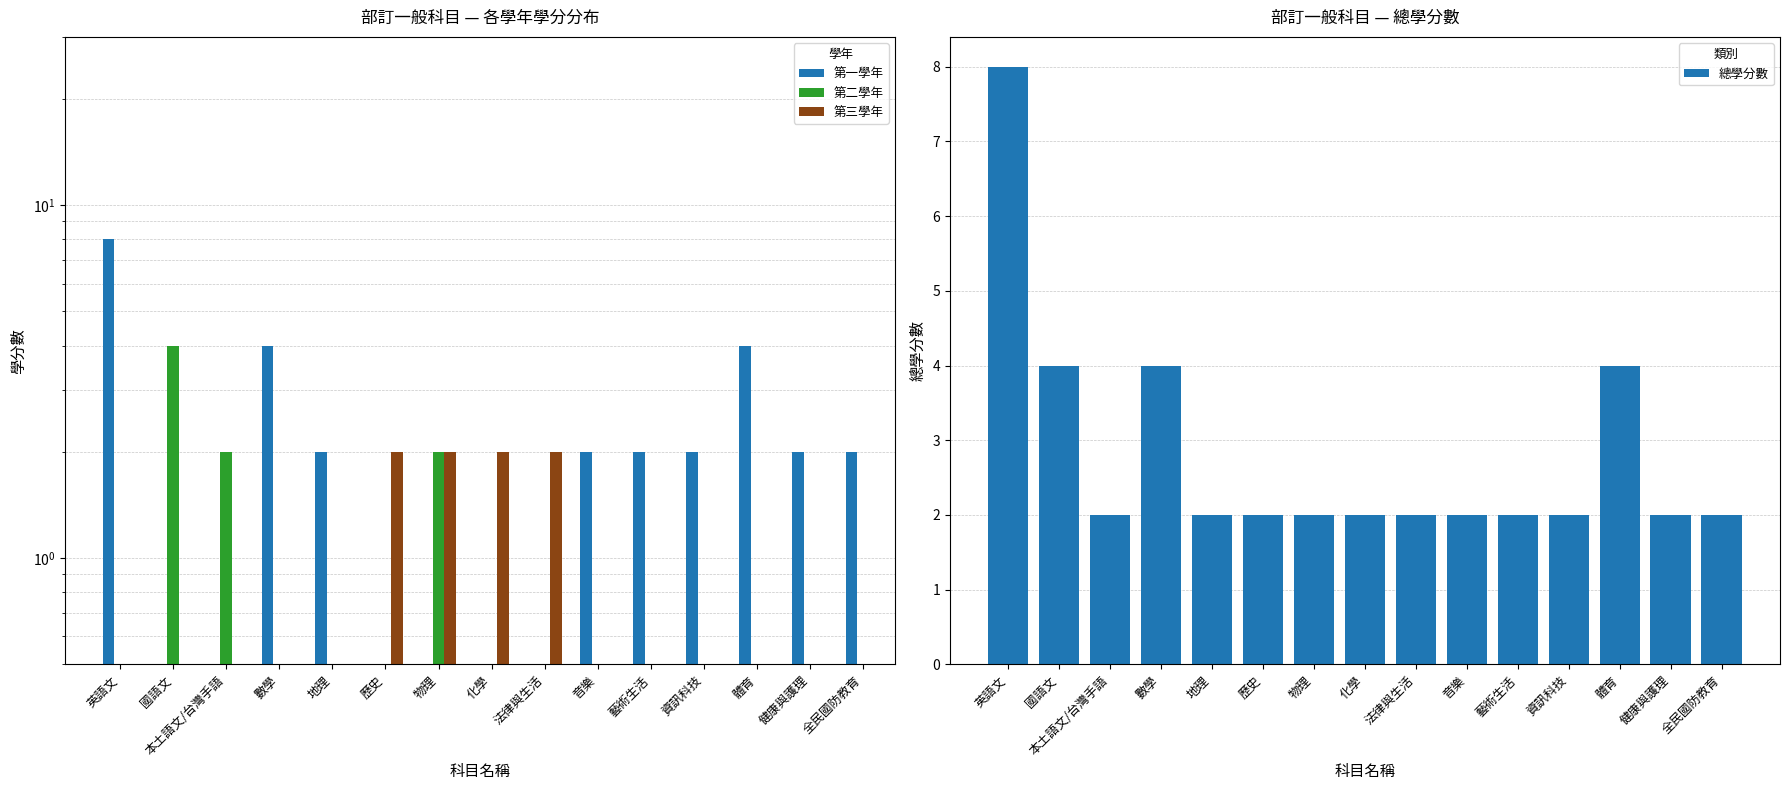

What are all the series names shown in the legend?

第一學年, 第二學年, 第三學年, 總學分數